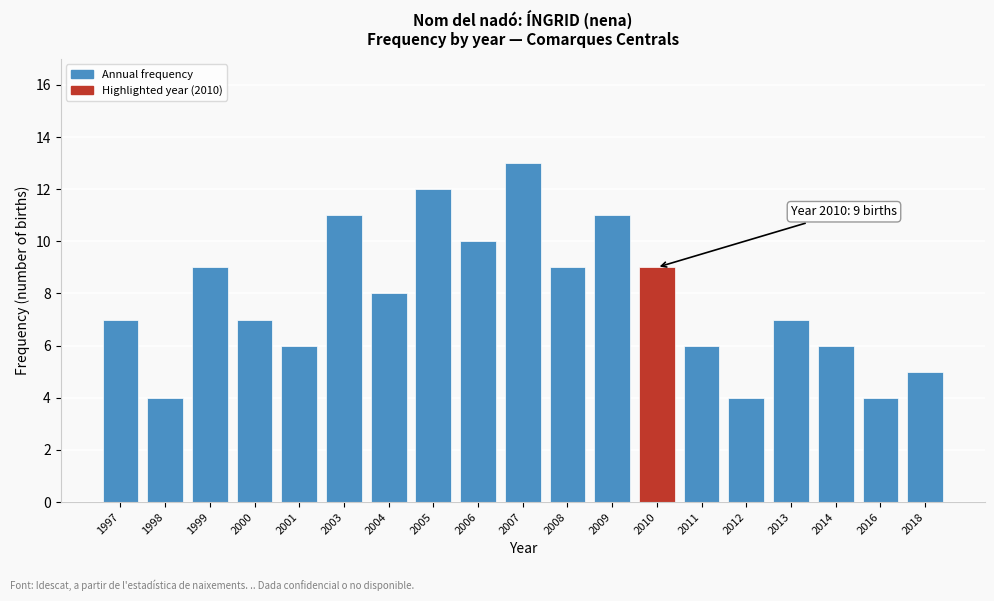

Reading left to right, list all the values displayed in this chart.

7	4	9	7	6	11	8	12	10	13	9	11	9	6	4	7	6	4	5